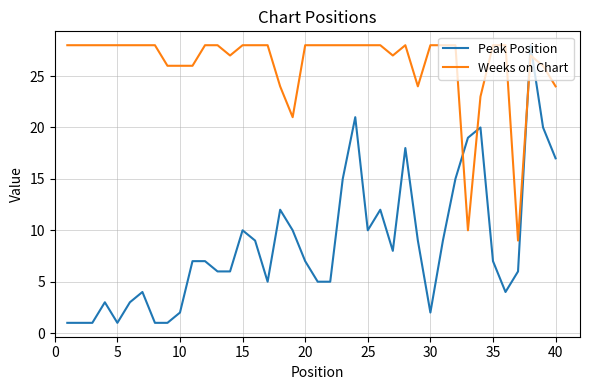

Which series has the widest spread of values?

Peak Position